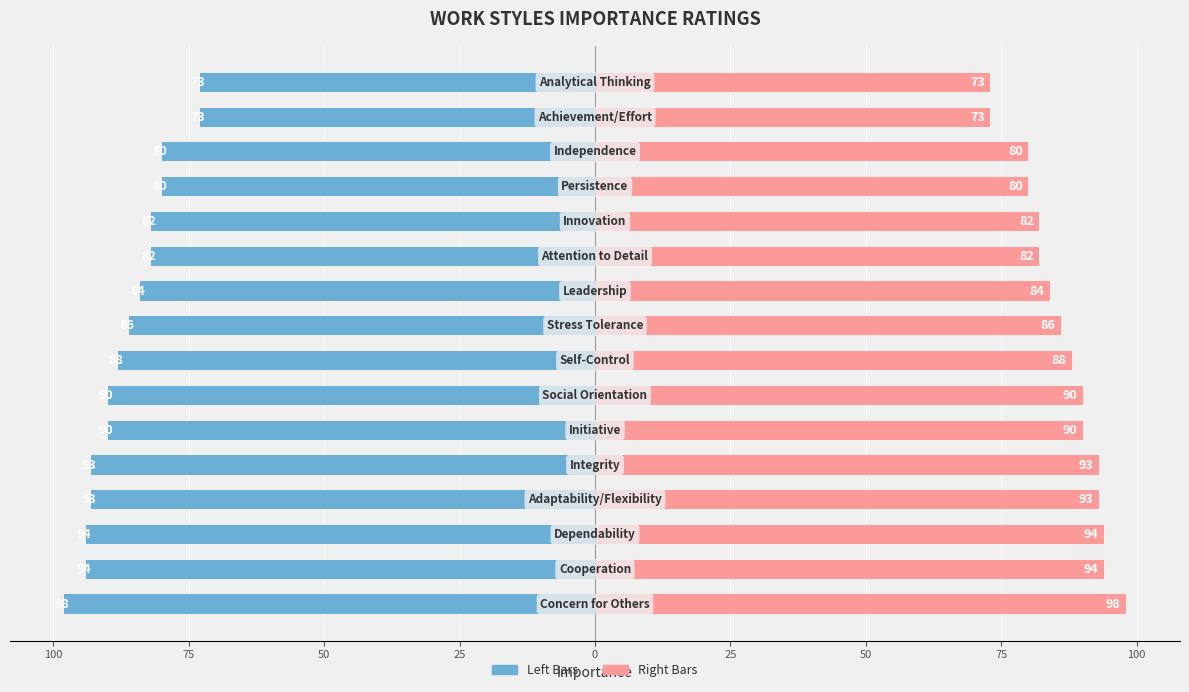

At 11, list the series in order from largest to smallest.

Importance (Right), Importance (Left)